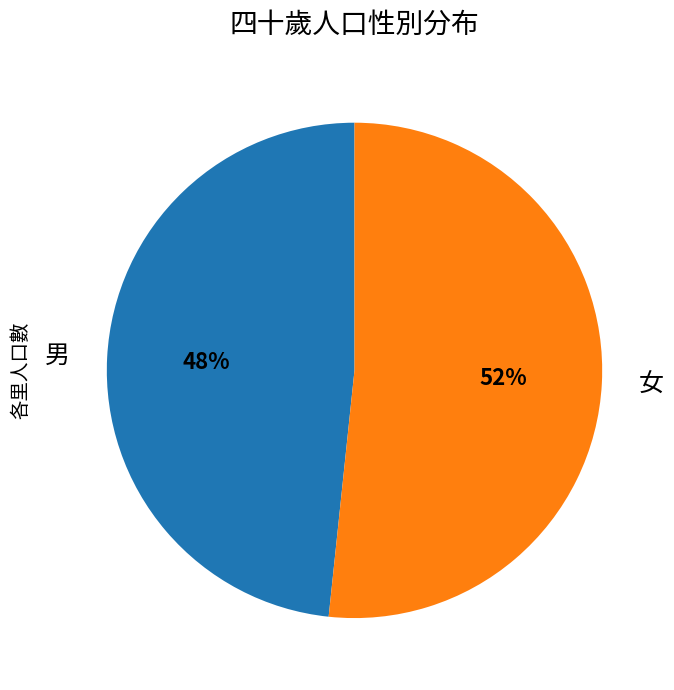

Do 男 and 女 together represent more than half of the pie?

Yes